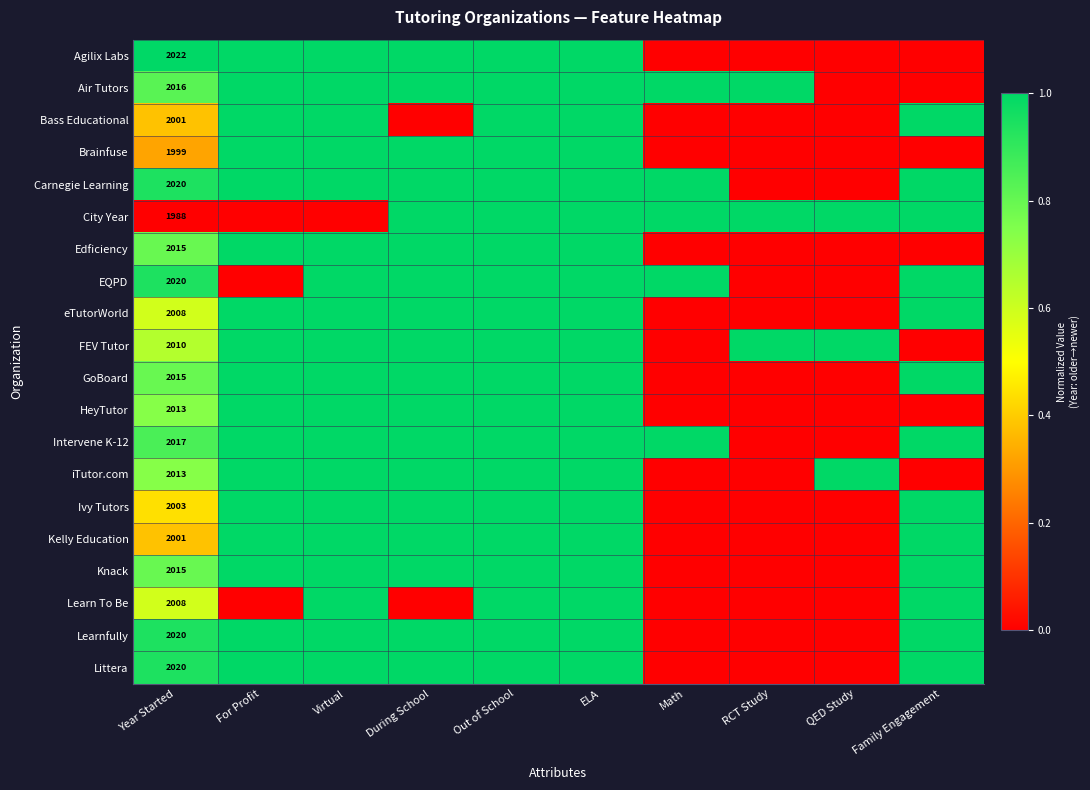

Between Year Started and Math, which is larger?

Year Started